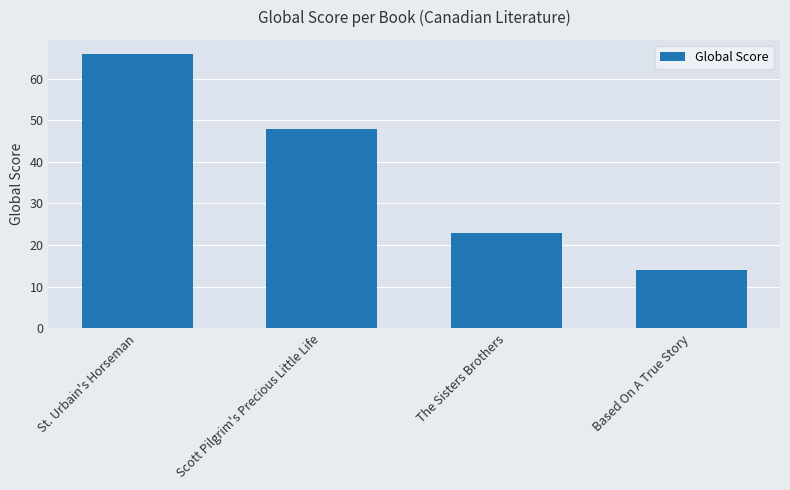

What is the average value?

38